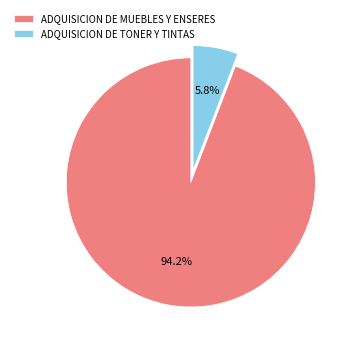

Combined, do ADQUISICION DE MUEBLES Y ENSERES and ADQUISICION DE TONER Y TINTAS account for over 50%?

Yes